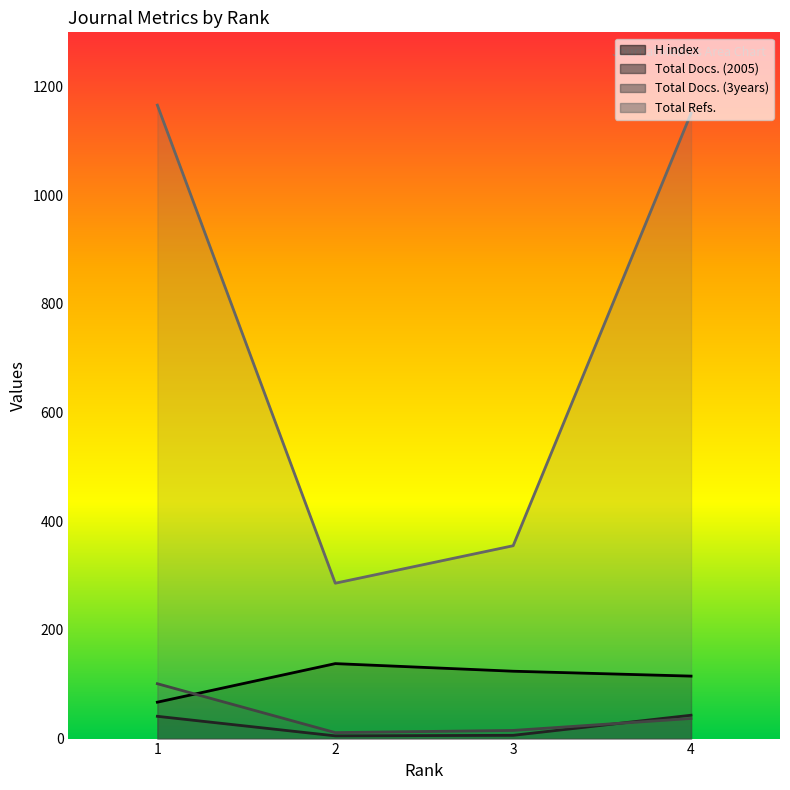

Is it true that Total Refs. equals 1151 at 4?

True